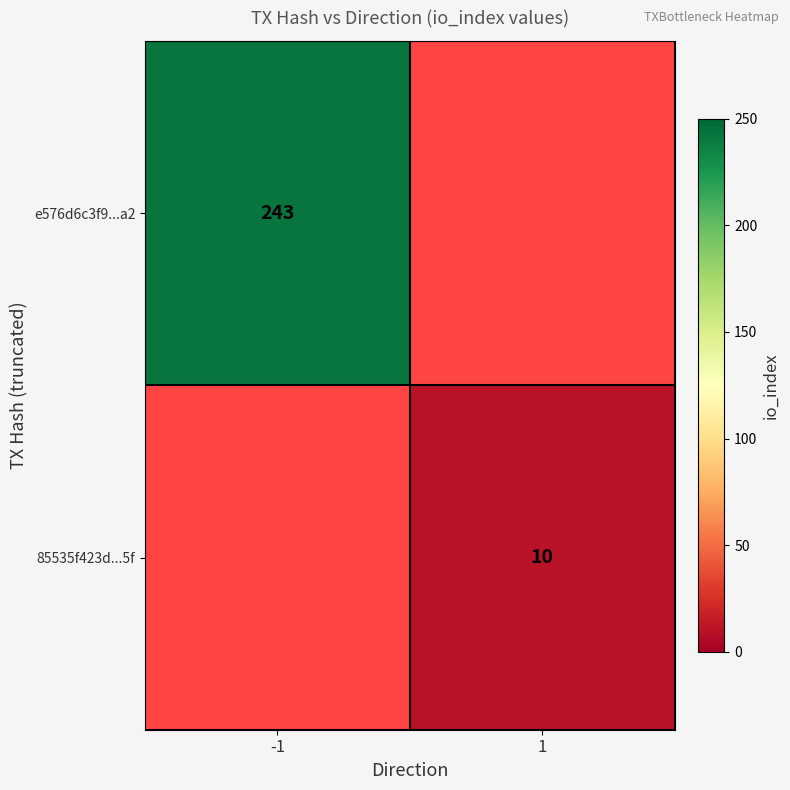

The 85535f423d...5f series shows 10 at 1. True or false?

True